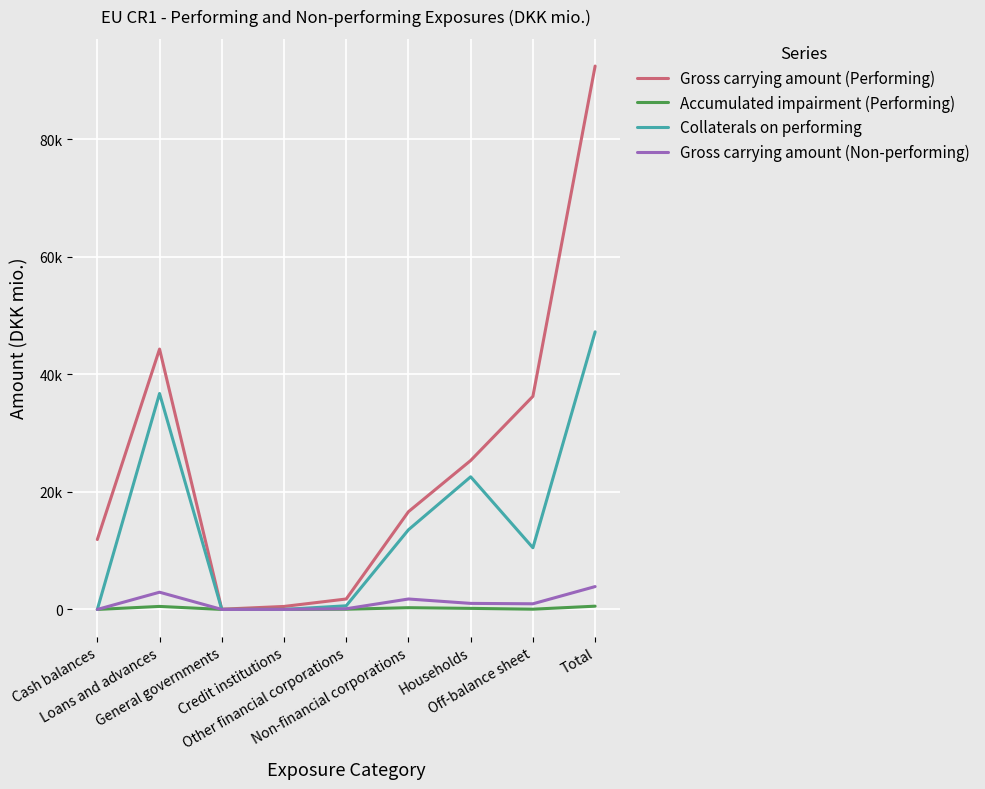

Between which two adjacent categories do Accumulated impairment (Performing) and Gross carrying amount (Non-performing) first intersect?

Loans and advances and General governments